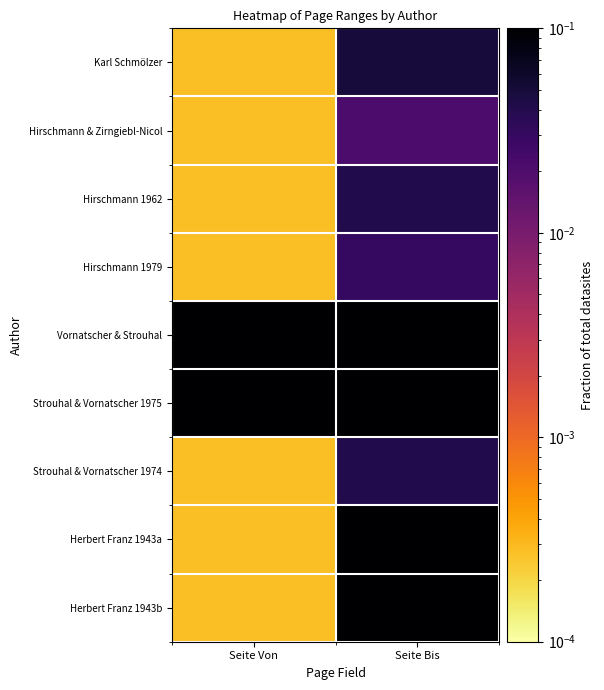

At how many categories does at least one series exceed 0?

2